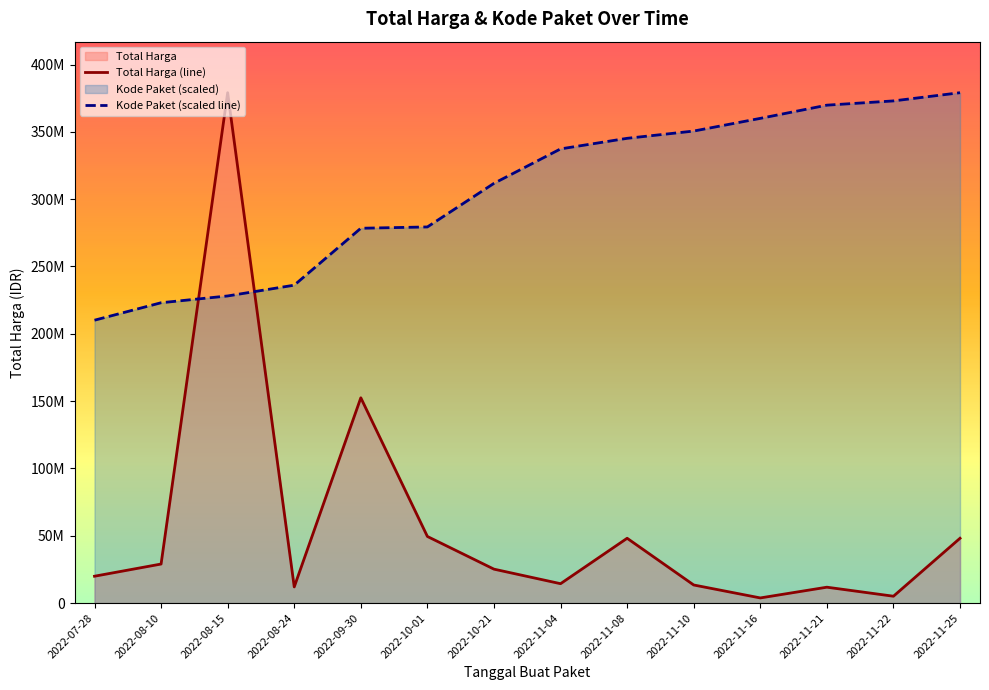

How many series are shown in this chart?

2